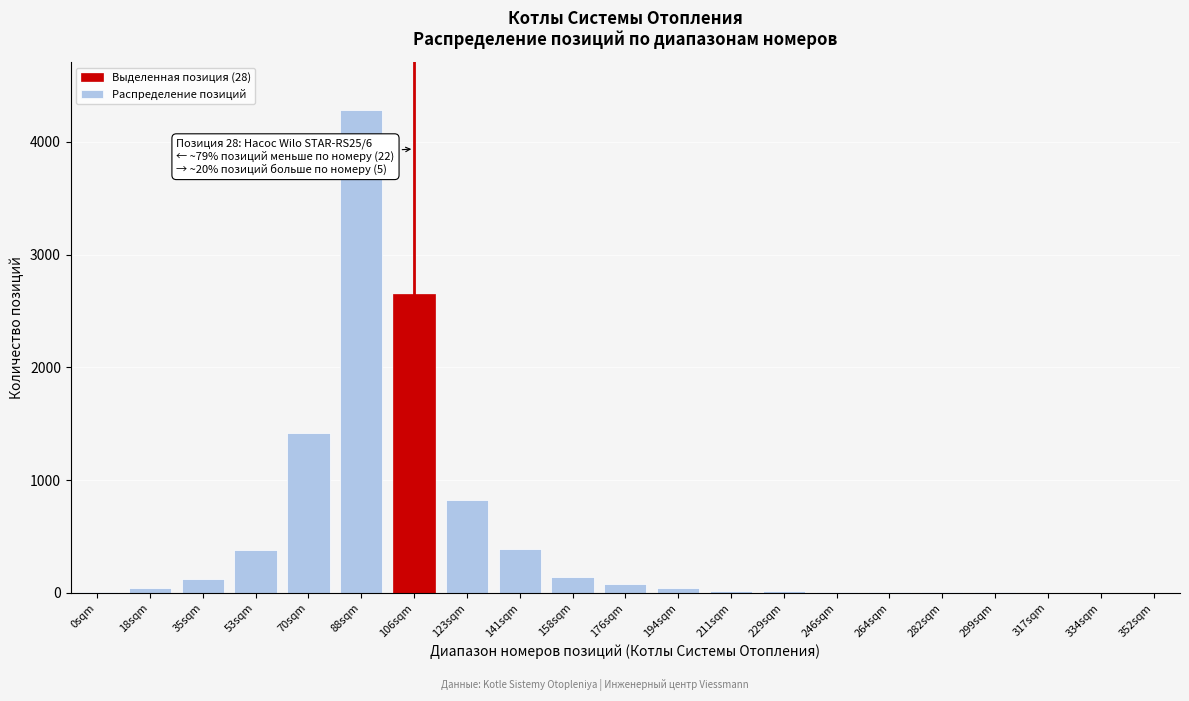

At which label is the value closest to 2140?

106sqm